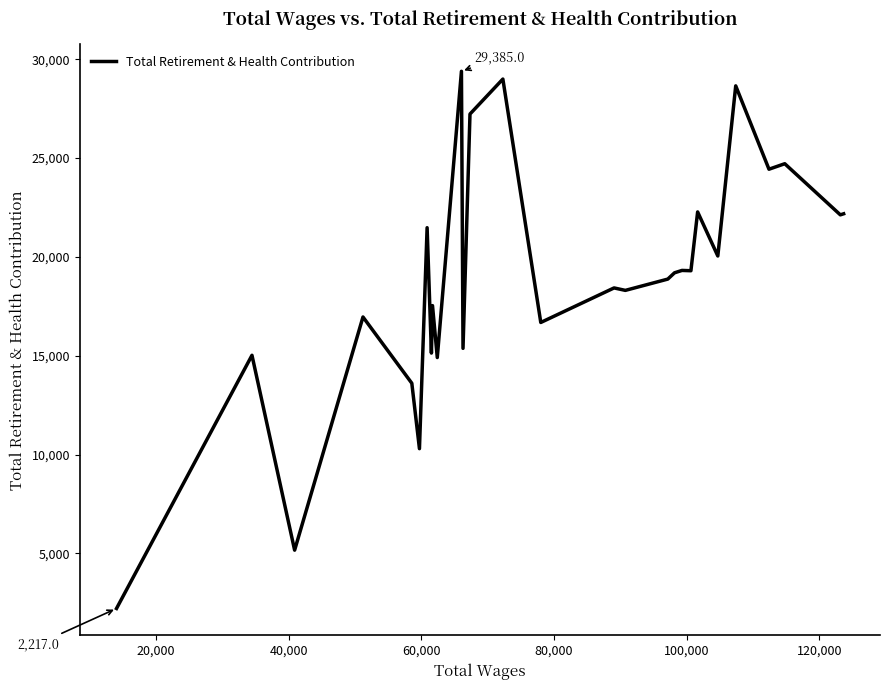

Does the chart have visible grid lines?

No